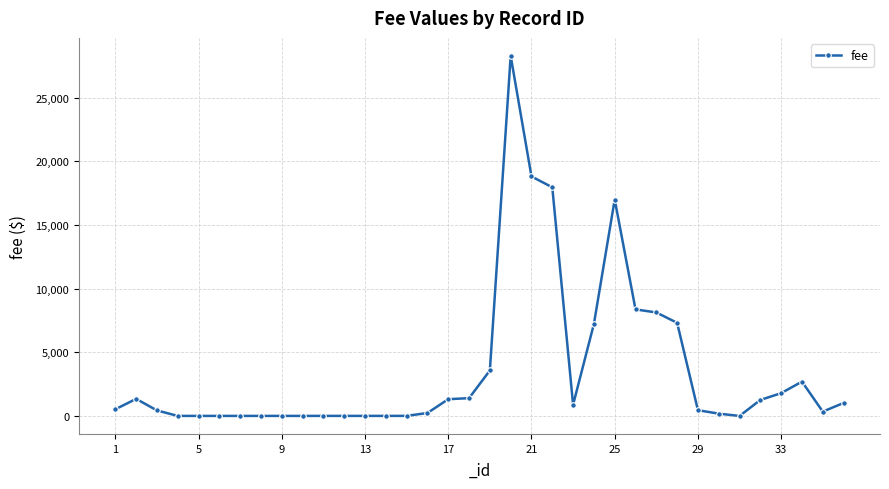

What is the difference between the maximum and minimum values?

28284.6